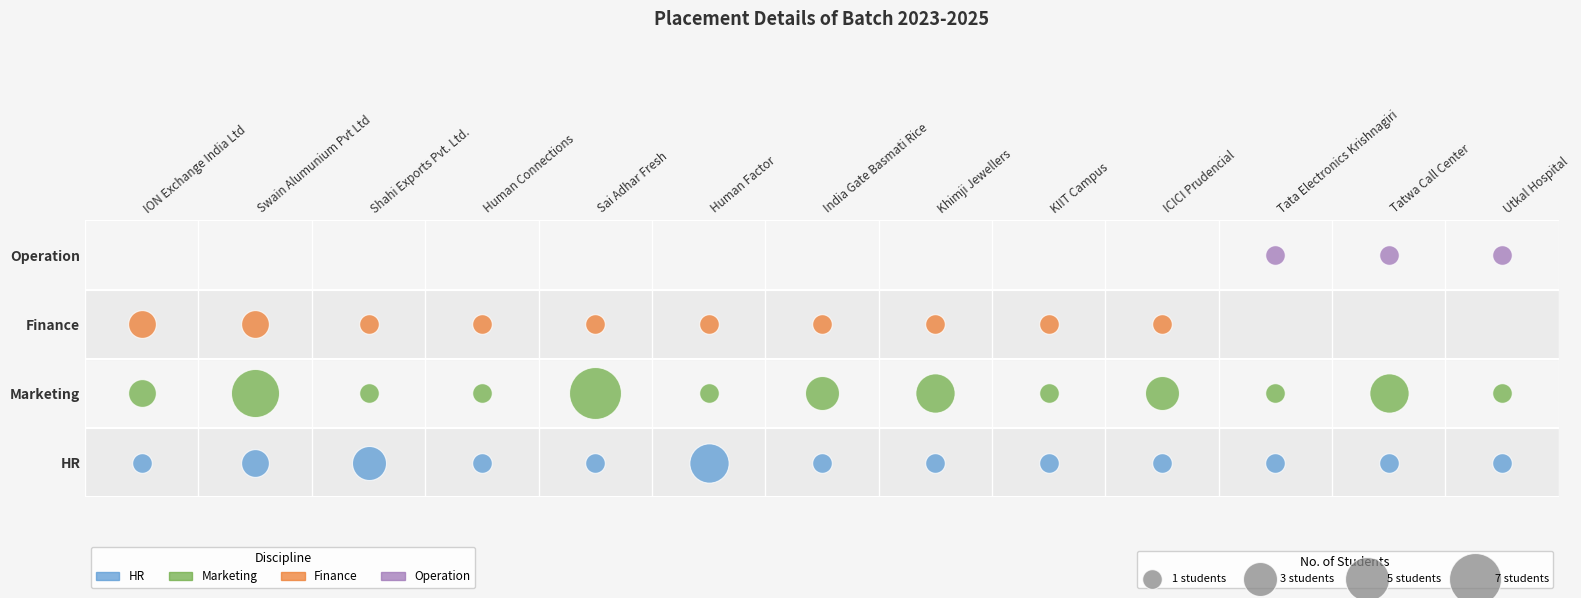

Between ION Exchange India Ltd and Tata Electronics Krishnagiri, which series saw the biggest shift?

Finance